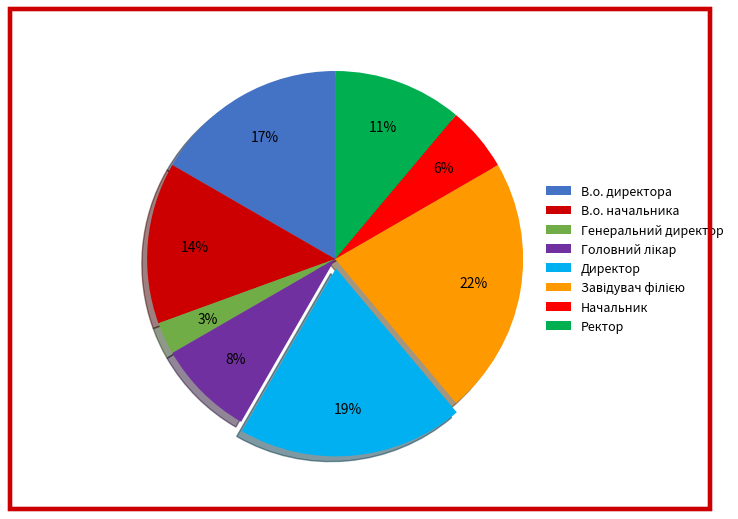

The Ректор slice represents 11% of the pie. True or false?

True